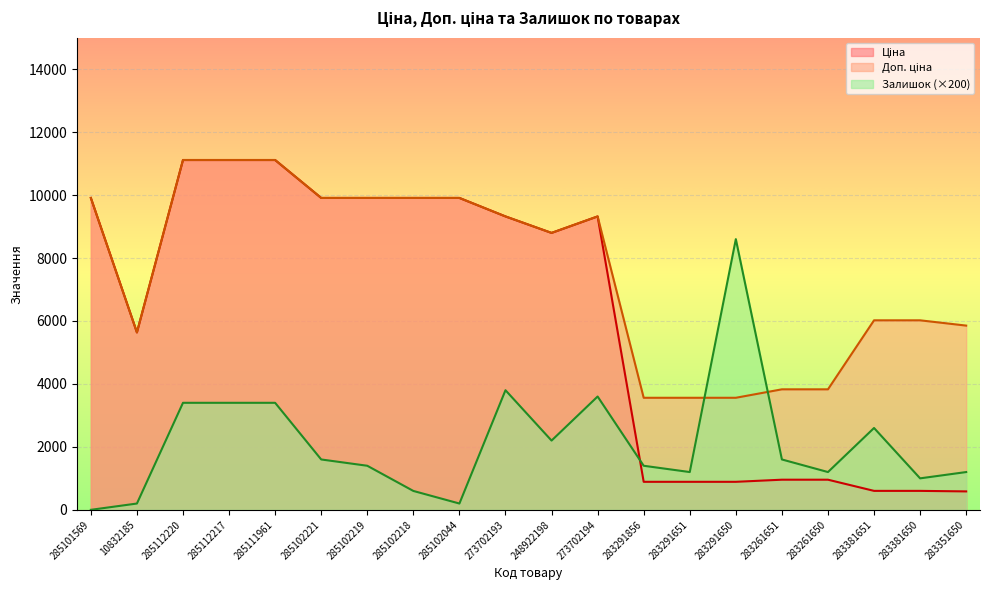

What is the difference between the maximum and minimum values in the Доп. ціна series?

7553.9